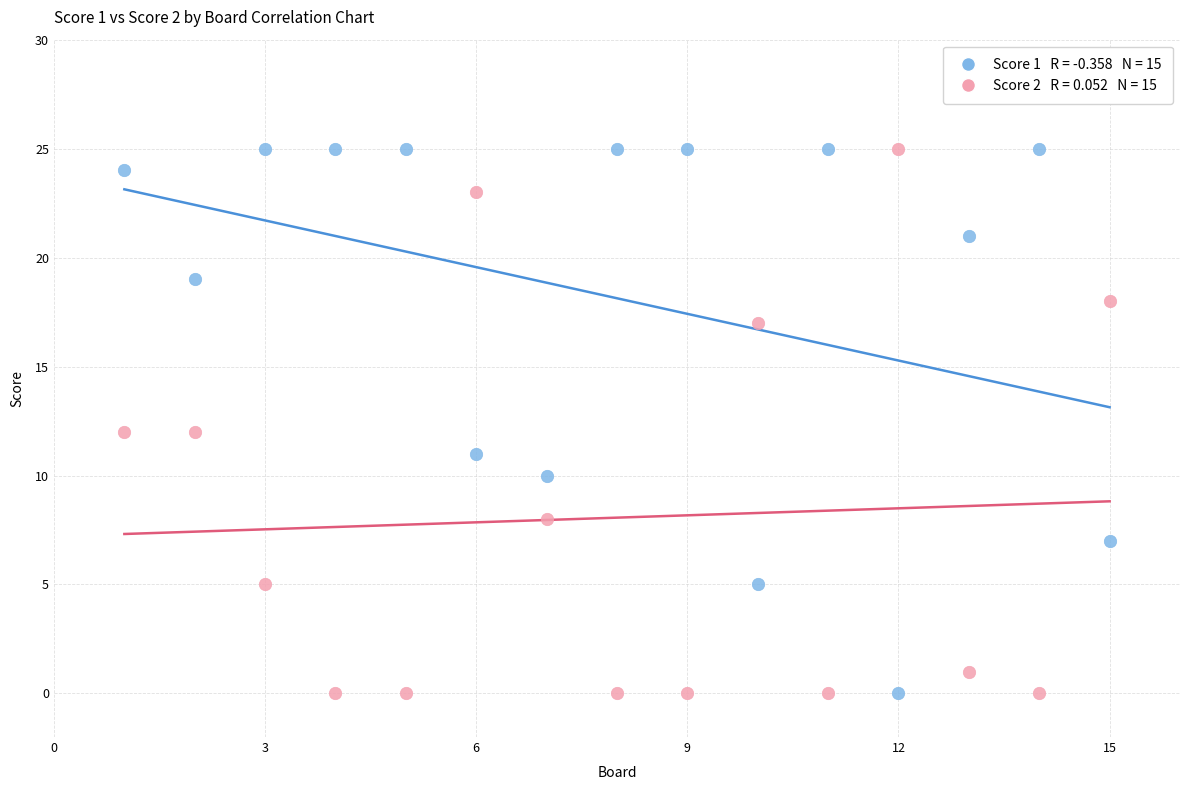

Across all data points, what is the range of Y values (max minus min)?

25